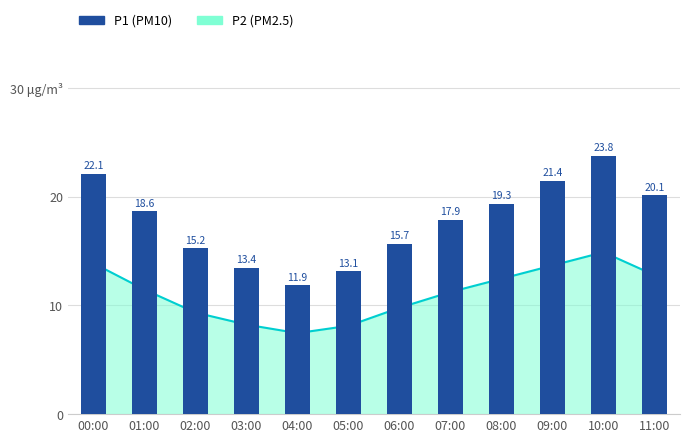

True or false: the data shows 13.1 at 05:00.

True